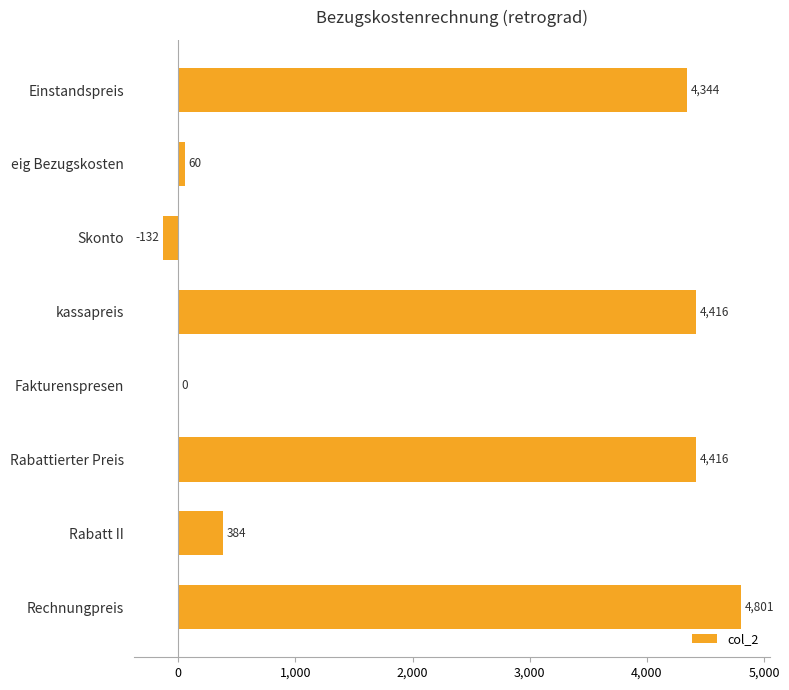

What is the sum of the values at Rabattierter Preis and Rechnungpreis?

9217.0